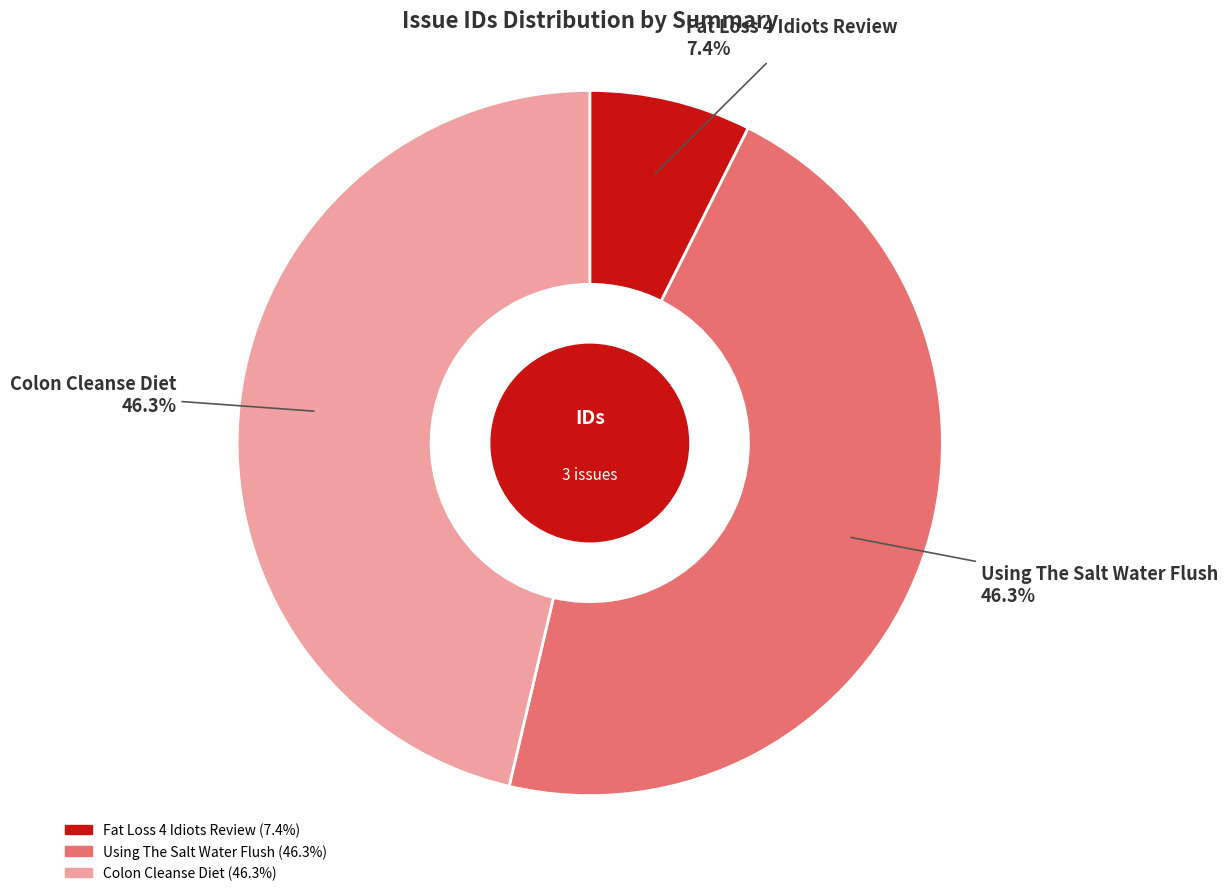

Between Fat Loss 4 Idiots Review and Colon Cleanse Diet, which is larger?

Colon Cleanse Diet